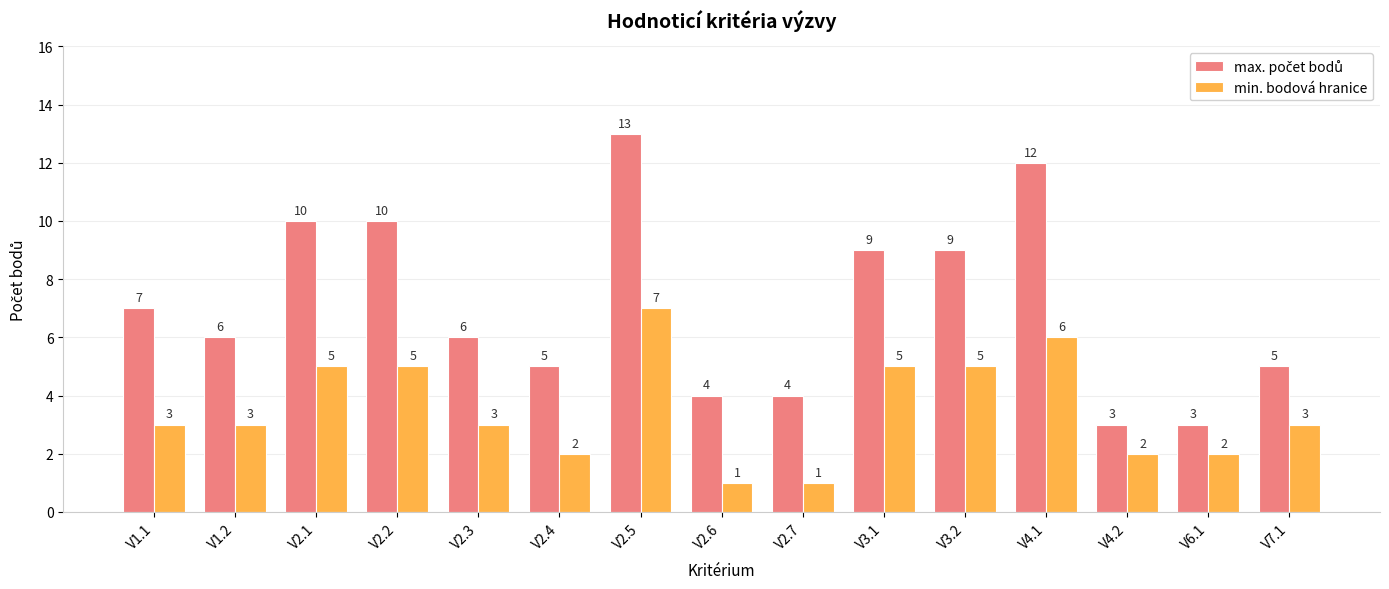

What is the total value across all series at V3.1?

14